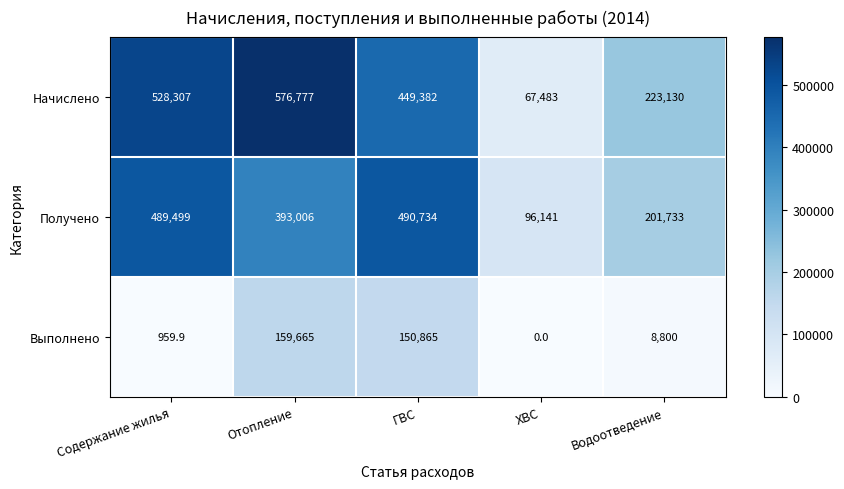

At which label is Получено closest to 293437?

Водоотведение